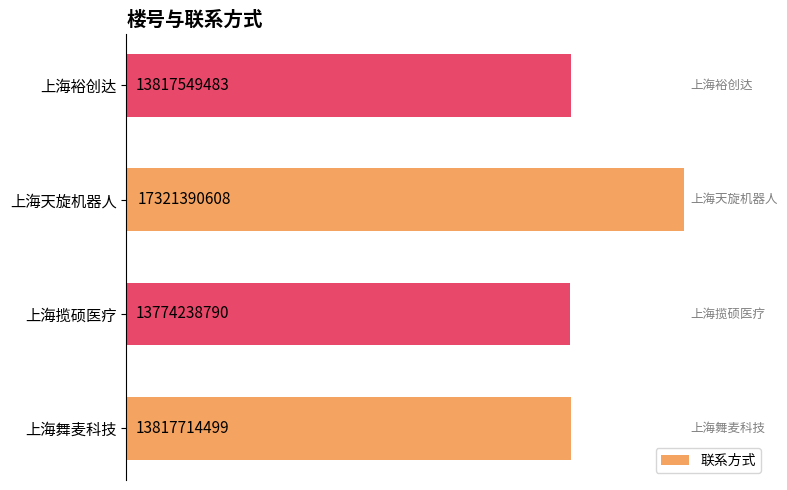

Rank the categories by value from highest to lowest.

上海天旋机器人, 上海舞麦科技, 上海裕创达, 上海揽硕医疗